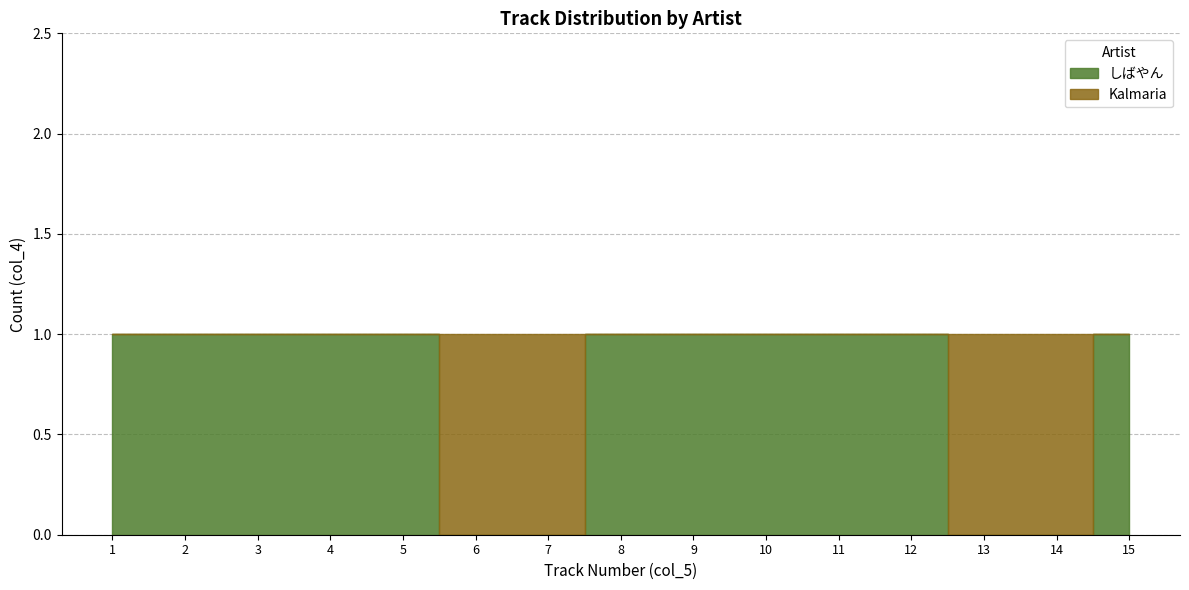

What is the difference between the second highest and minimum values in the しばやん series?

1